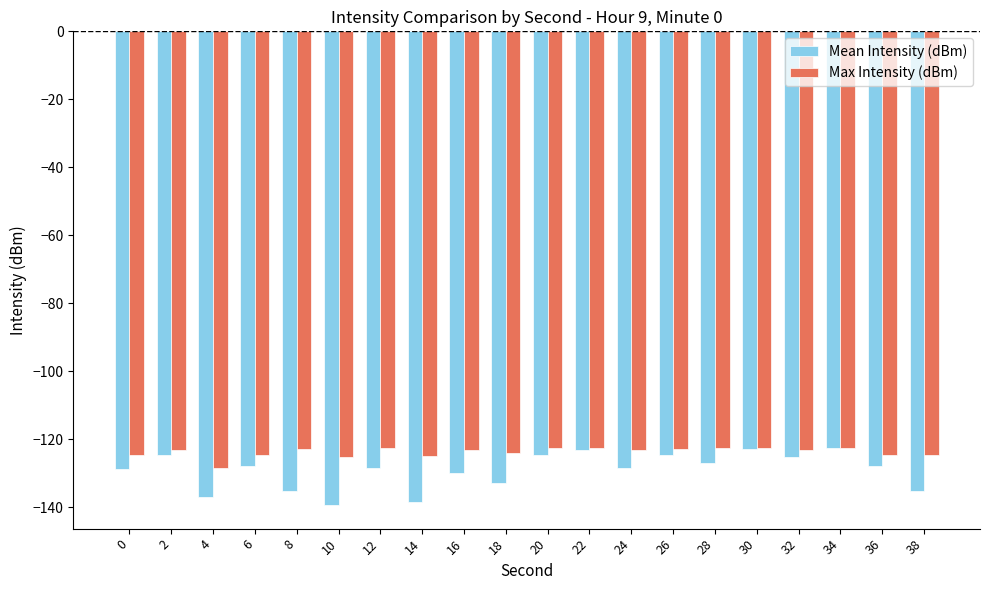

Is the value of Max Intensity (dBm) at 0 greater than the value of Mean Intensity (dBm) at 10?

Yes